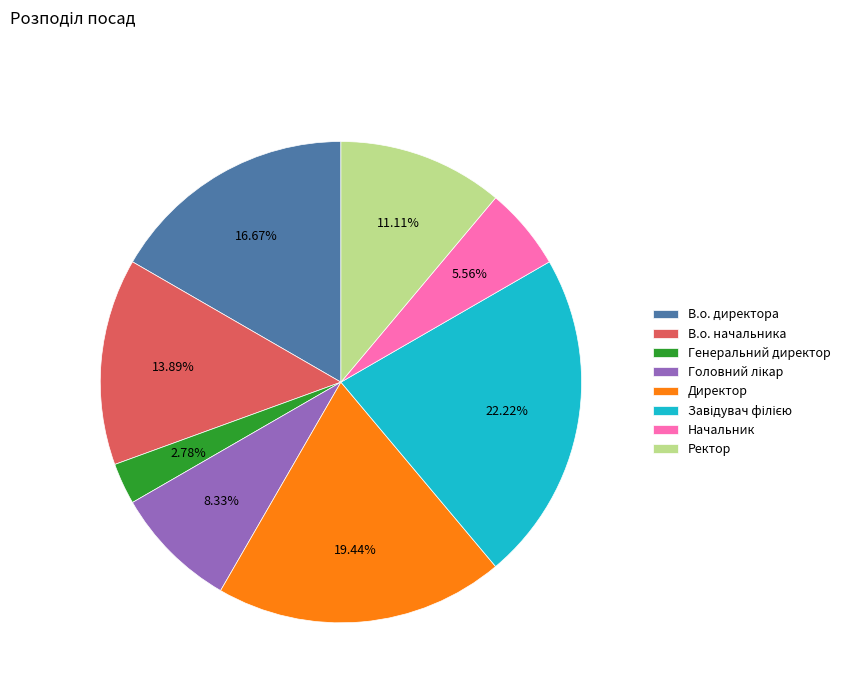

To the nearest percent, what portion does Ректор represent?

11%